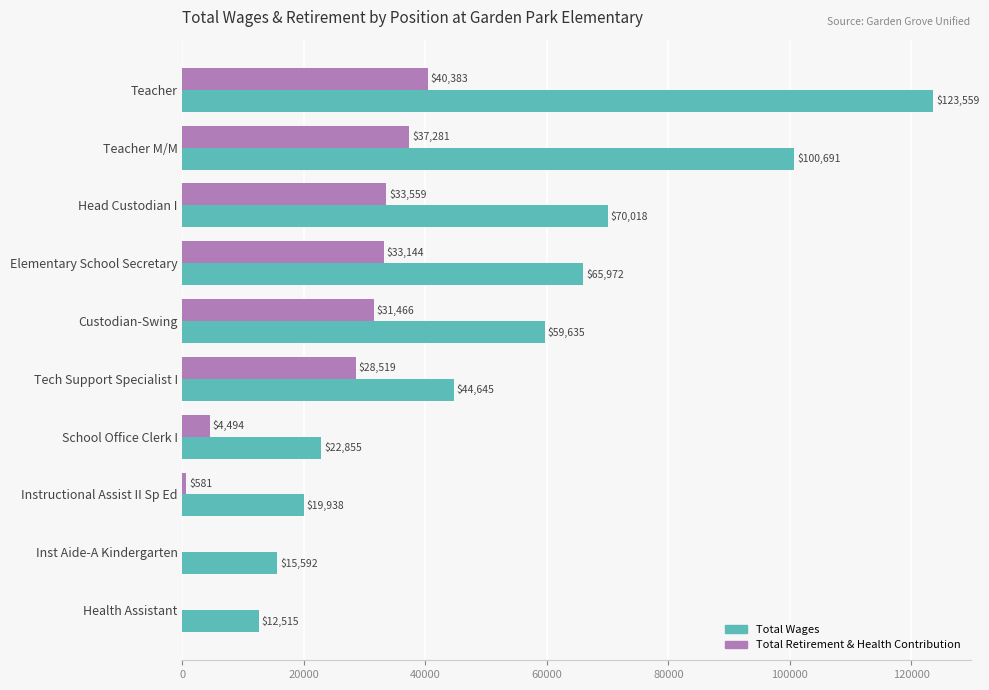

What is the sum of all Total Retirement & Health Contribution values?

209427